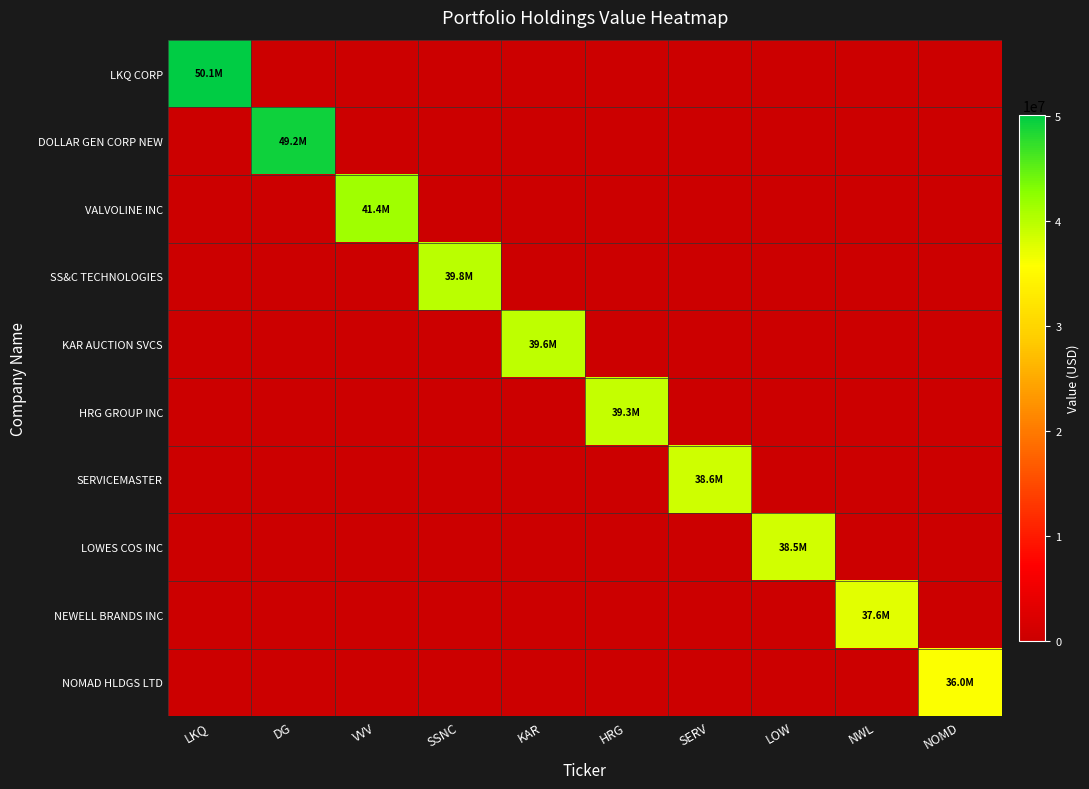

What is the spread (max minus min) of values at SSNC?

39780000